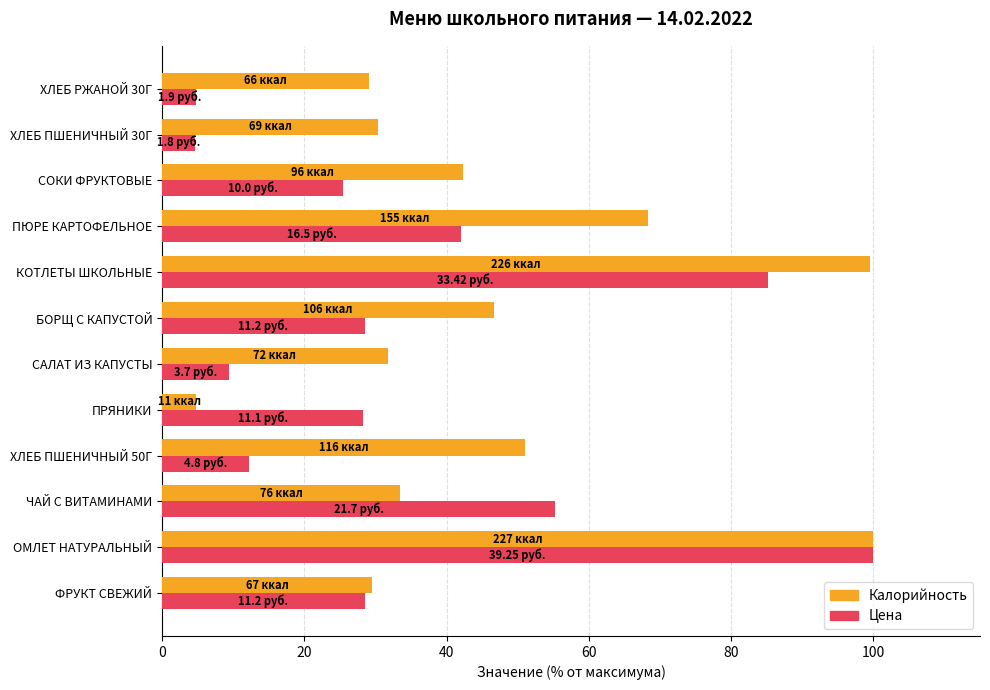

Rank the series by their average value, from lowest to highest.

Цена, Калорийность